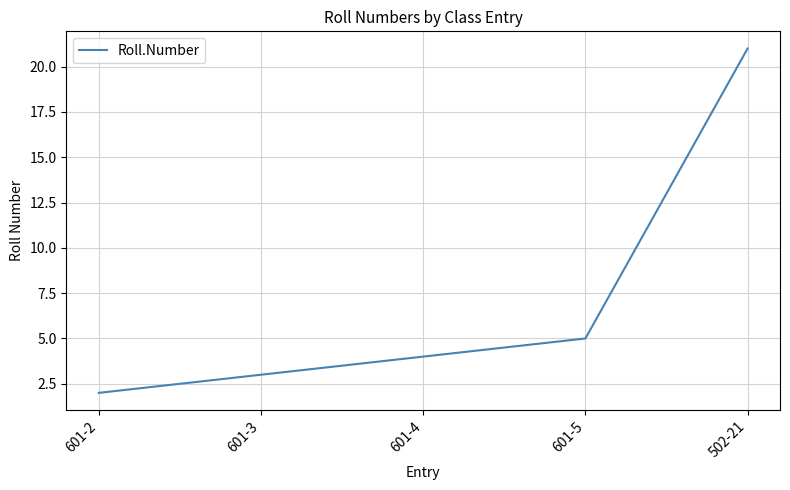

What is the change in value from 601-2 to 601-3?

+1